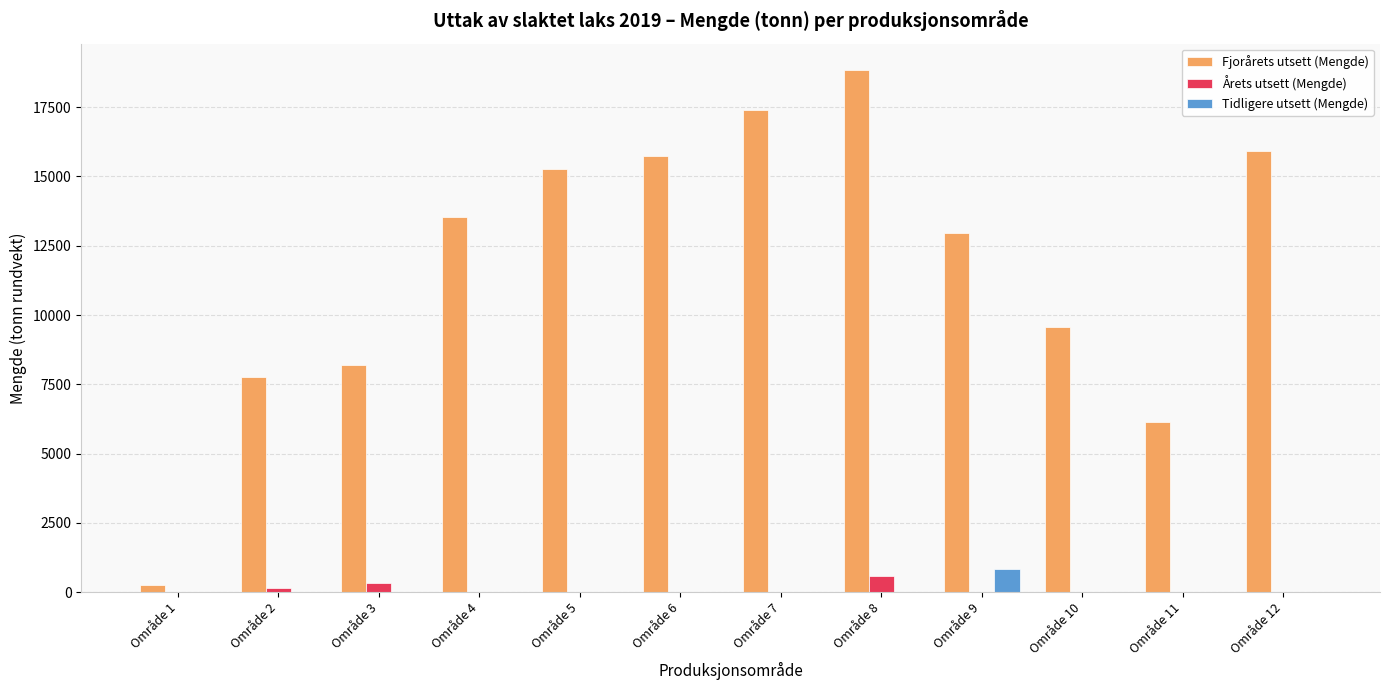

Which series has the largest total across all categories?

Fjorårets utsett (Mengde)